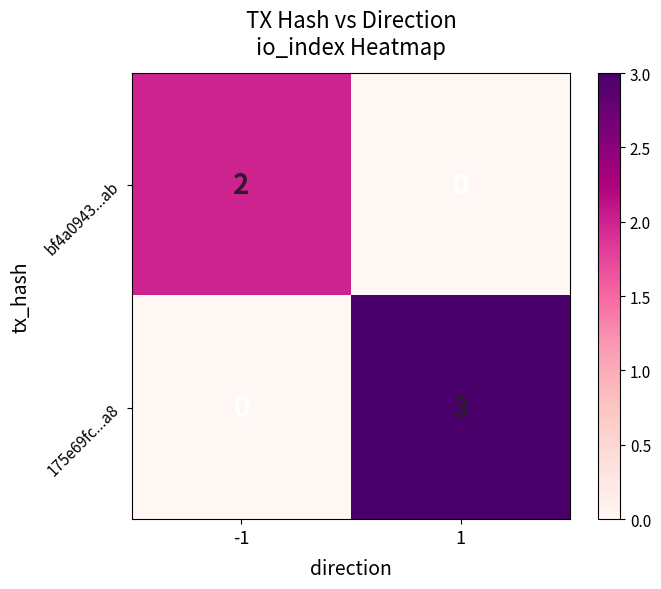

Rank the series at -1 from lowest to highest value.

175e69fc...a8, bf4a0943...ab